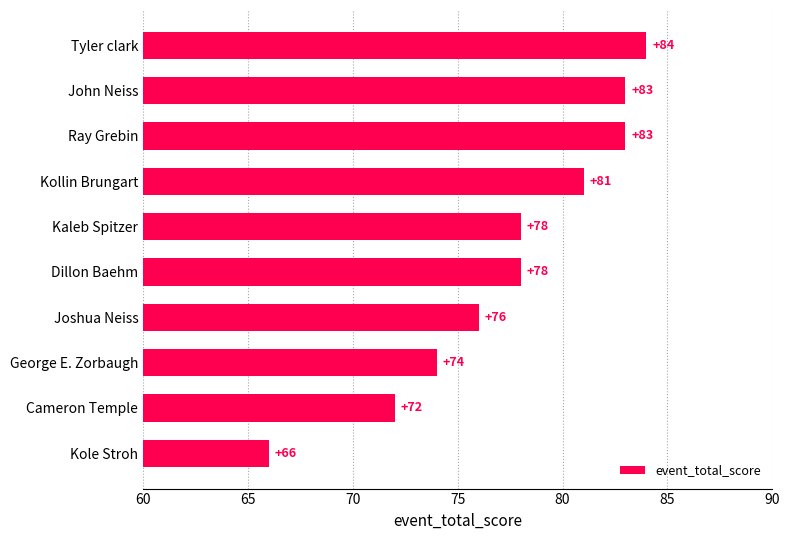

Which label corresponds to the smallest value in the chart?

Kole Stroh